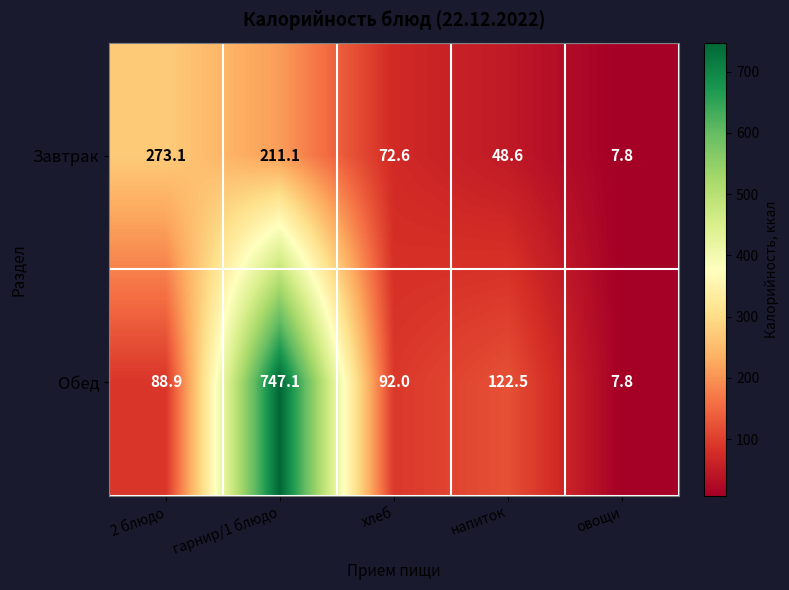

What is the difference between the Завтрак values at хлеб and овощи?

64.8